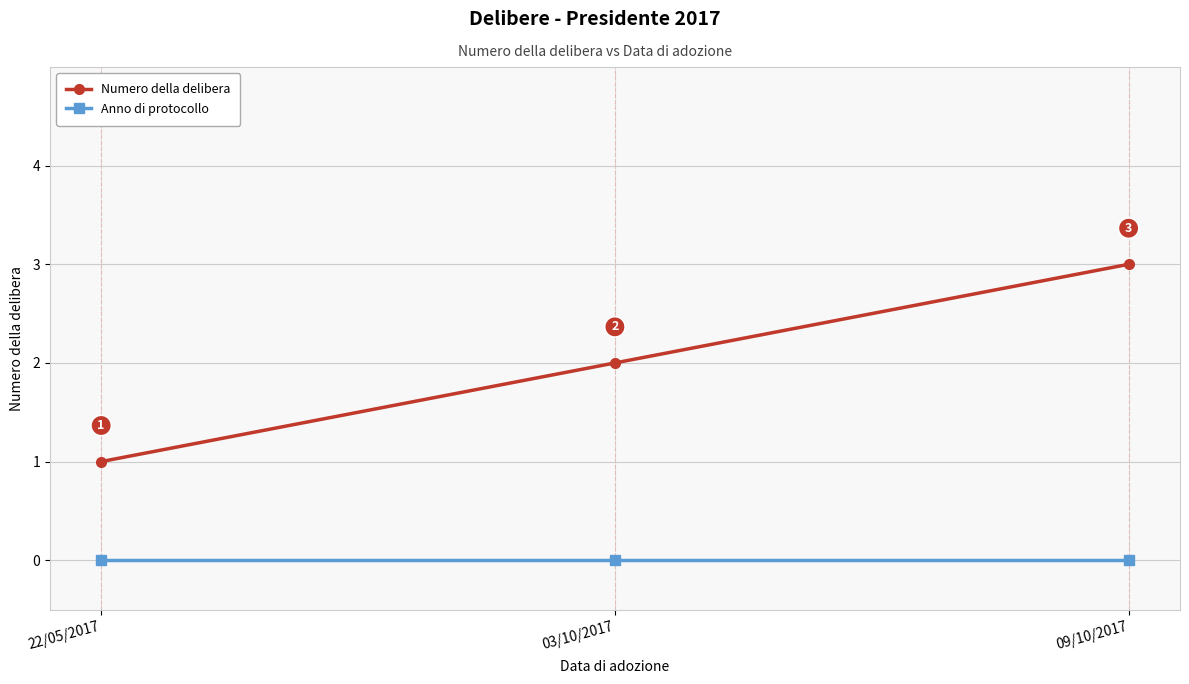

The value of Numero della delibera at 09/10/2017 is 5. True or false?

False